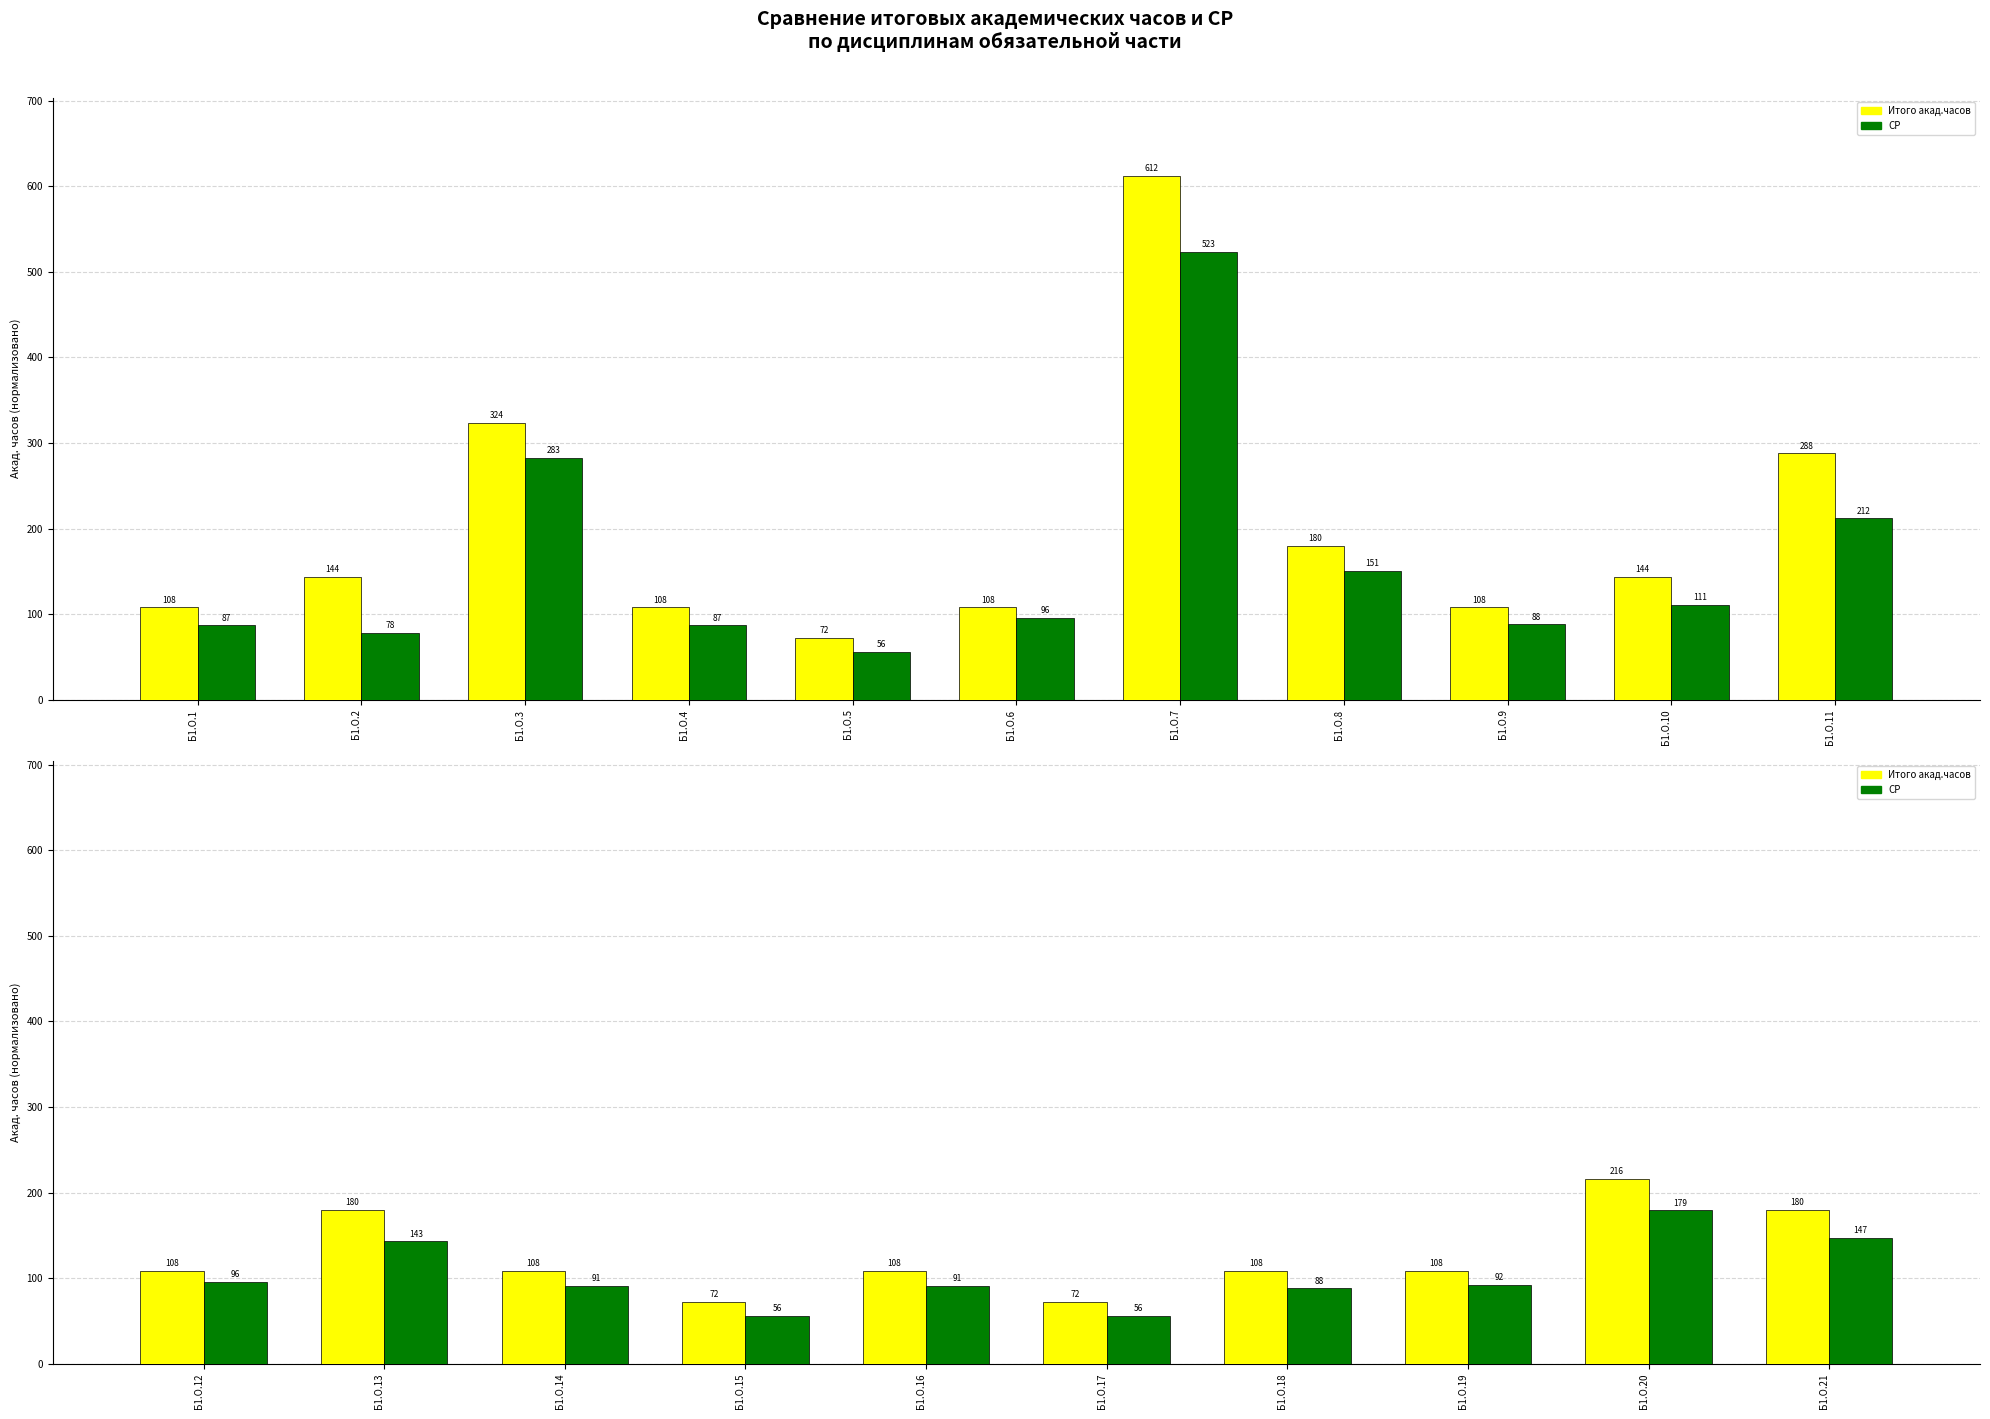

Read the Итого акад.часов value at Б1.О.12.

108